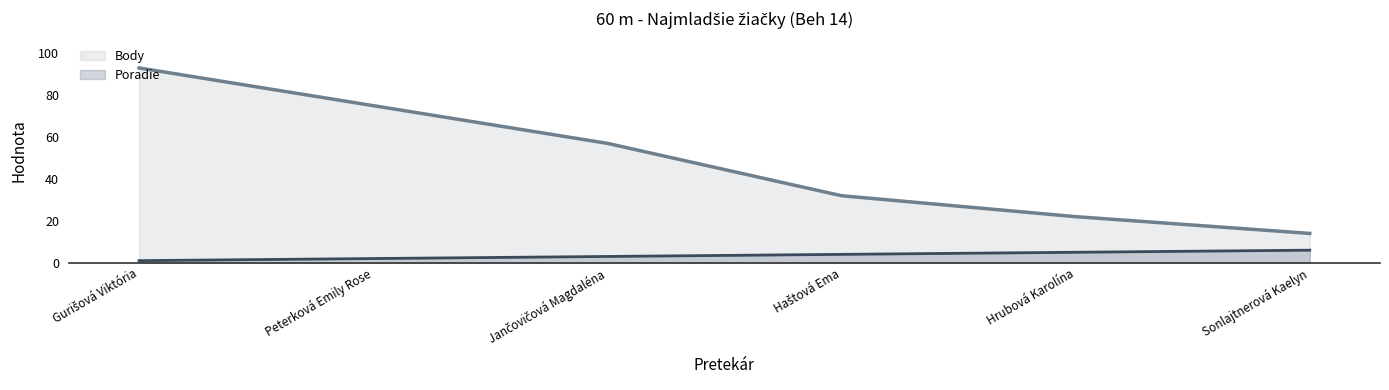

List the series in order of their peak value, lowest first.

Poradie, Body